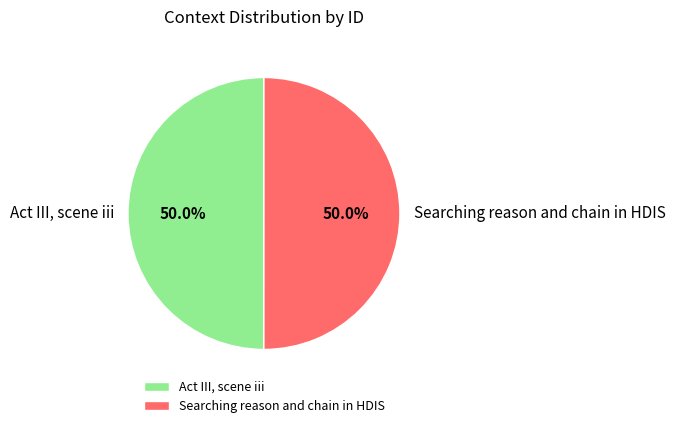

Count the number of slices in the pie.

2